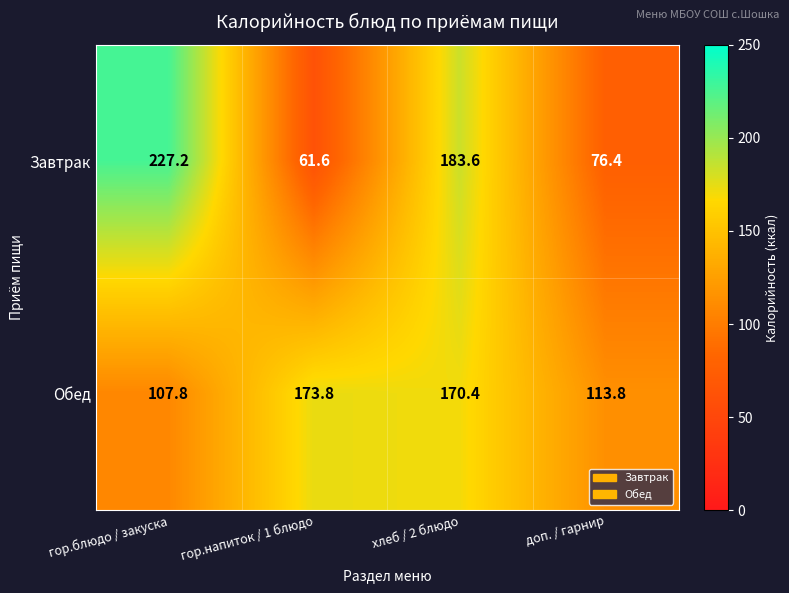

Reading left to right, extract all data points from this chart.

Завтрак: гор.блюдо / закуска=227.2	гор.напиток / 1 блюдо=61.6	хлеб / 2 блюдо=183.6	доп. / гарнир=76.4
Обед: гор.блюдо / закуска=107.8	гор.напиток / 1 блюдо=173.8	хлеб / 2 блюдо=170.4	доп. / гарнир=113.8